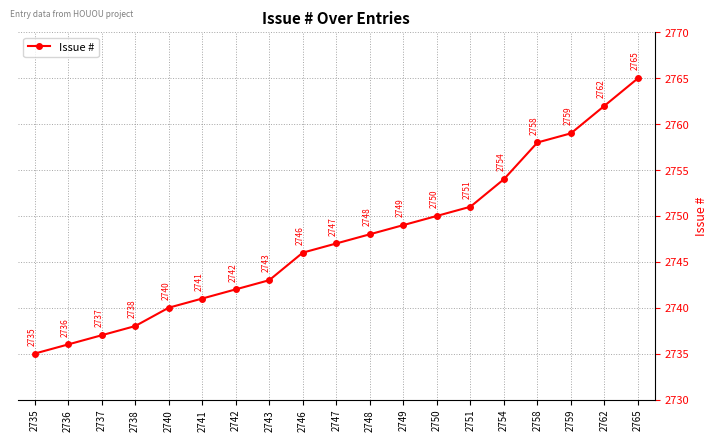

Which label corresponds to the largest value in the chart?

2765